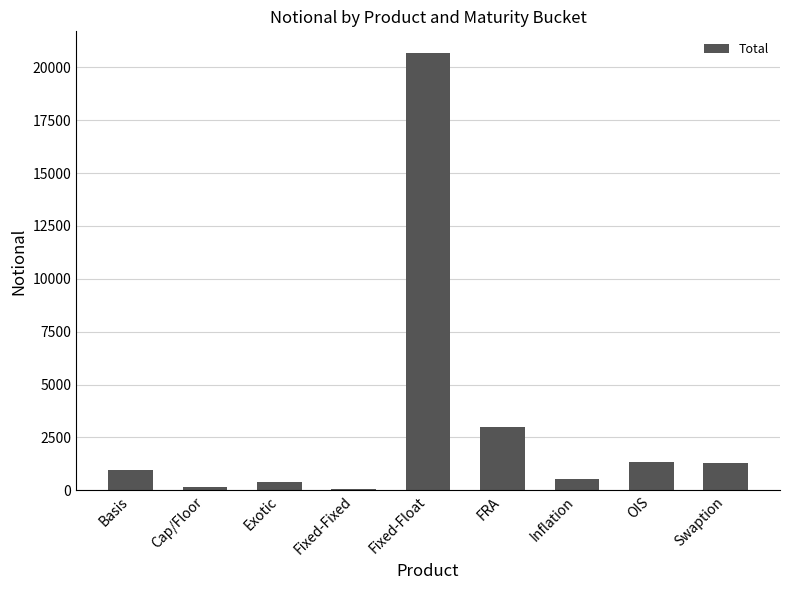

What is the value of the 6th bar from the left?

2996